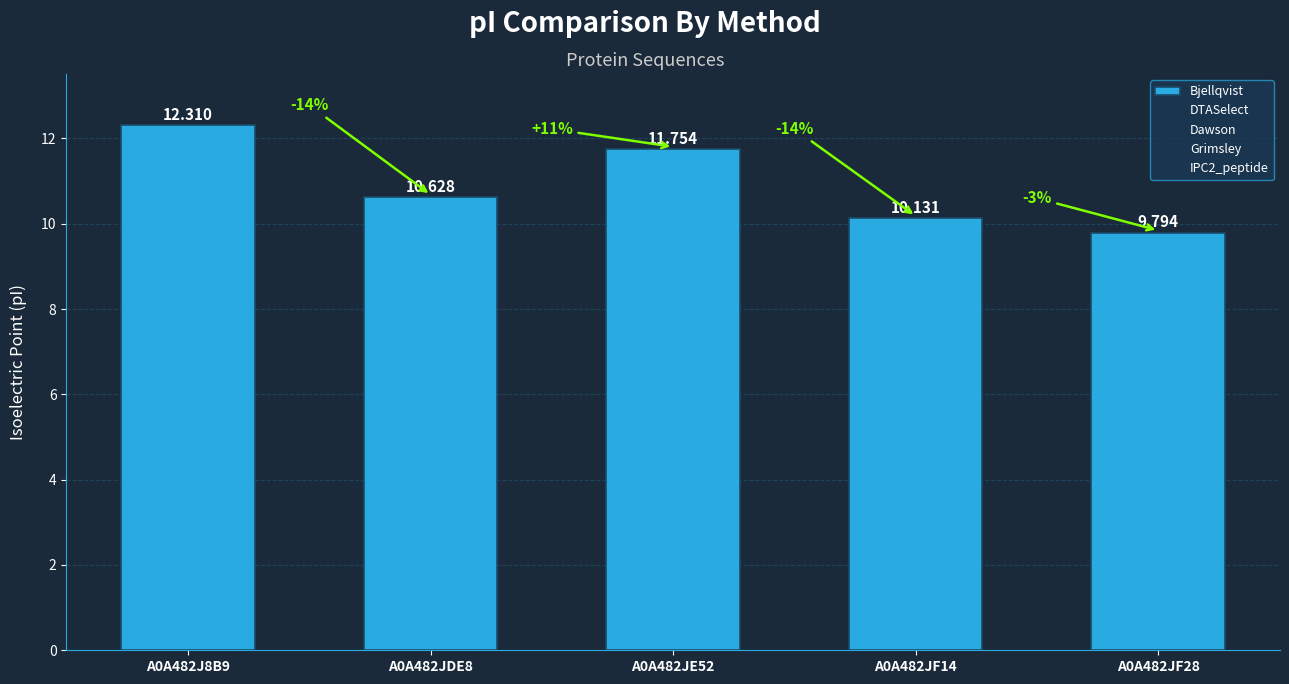

What position from the right is A0A482J8B9?

5